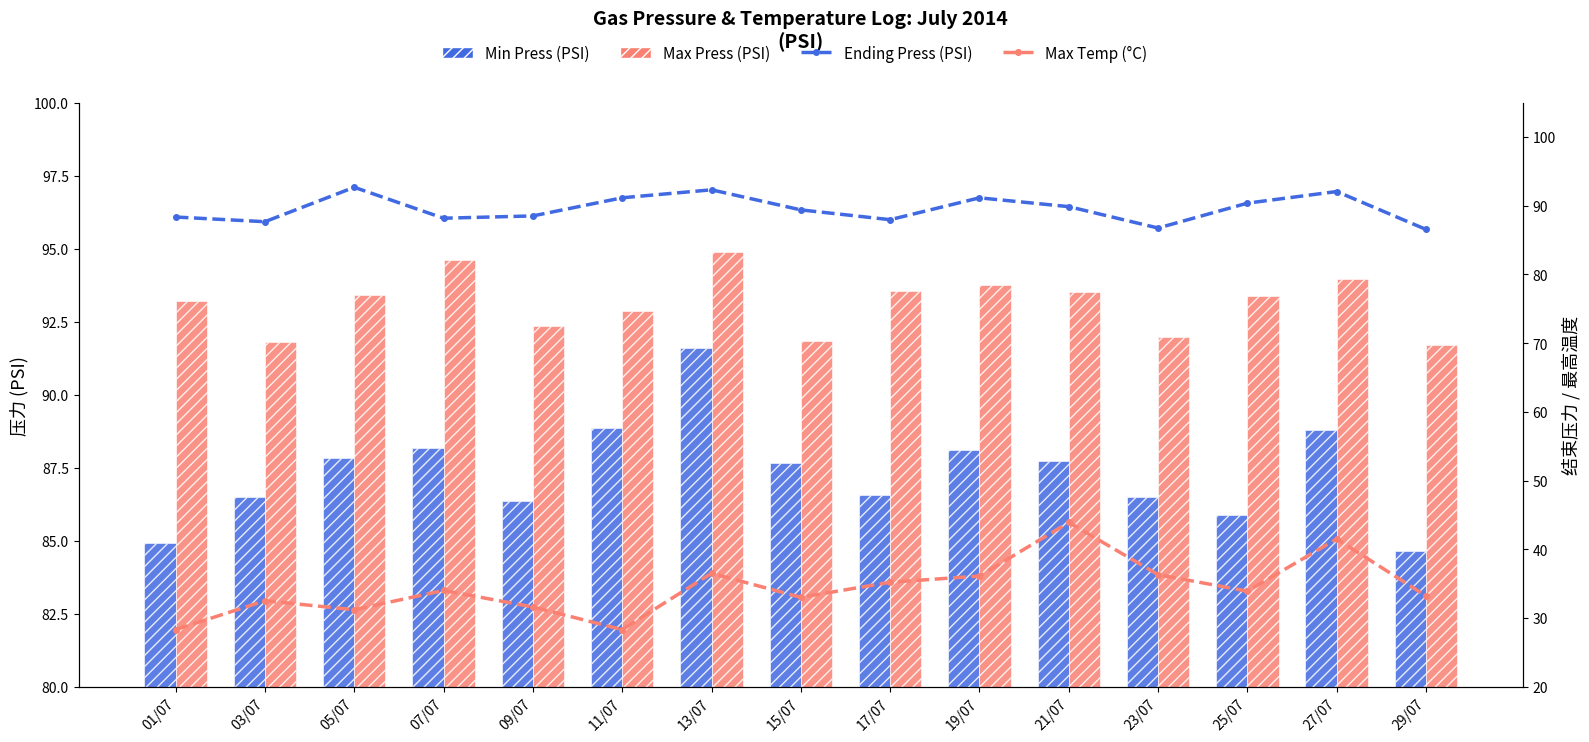

At how many categories does at least one series exceed 55?

15